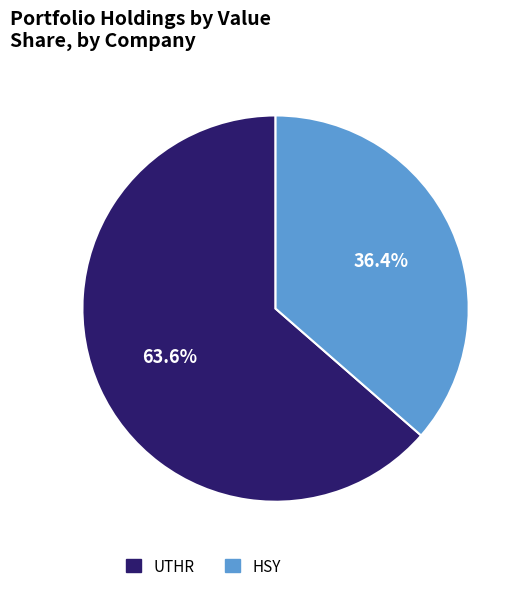

To the nearest percent, what is the difference between the largest and smallest slice percentages?

27%